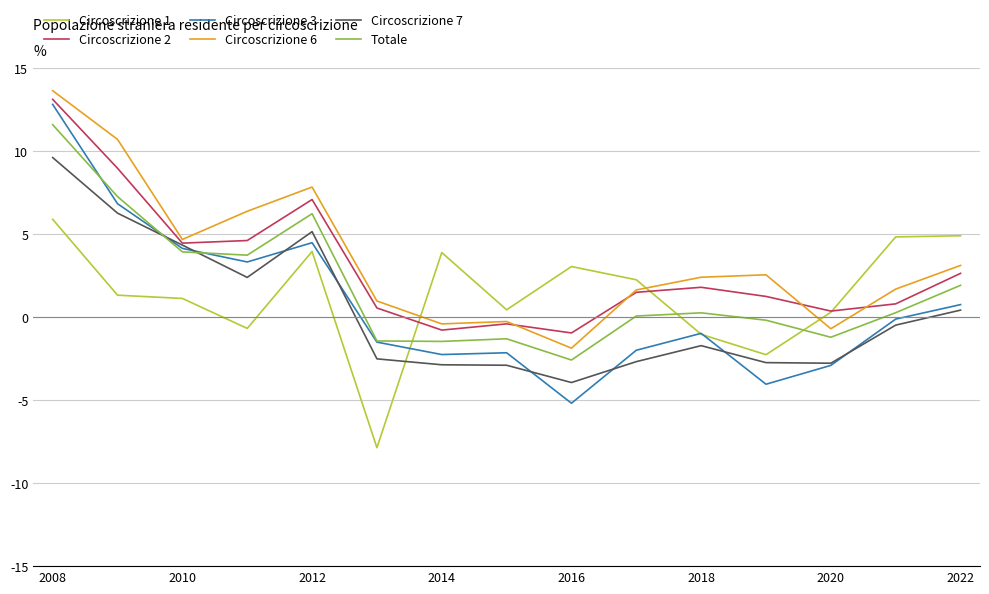

Which series has the widest spread of values?

Circoscrizione 3